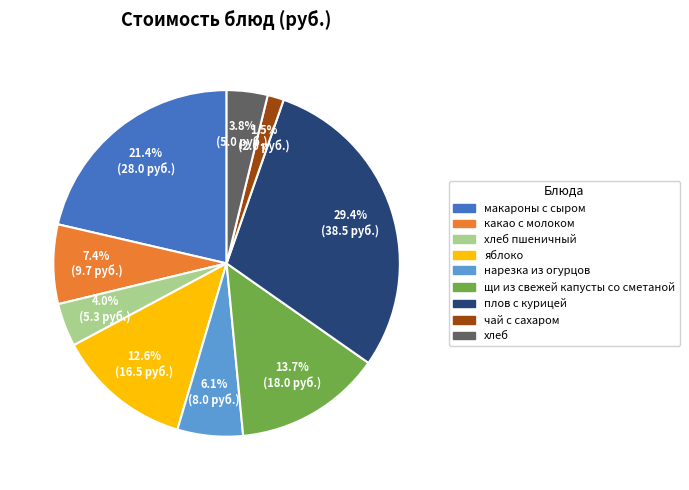

Is there any slice that represents more than half of the pie?

No